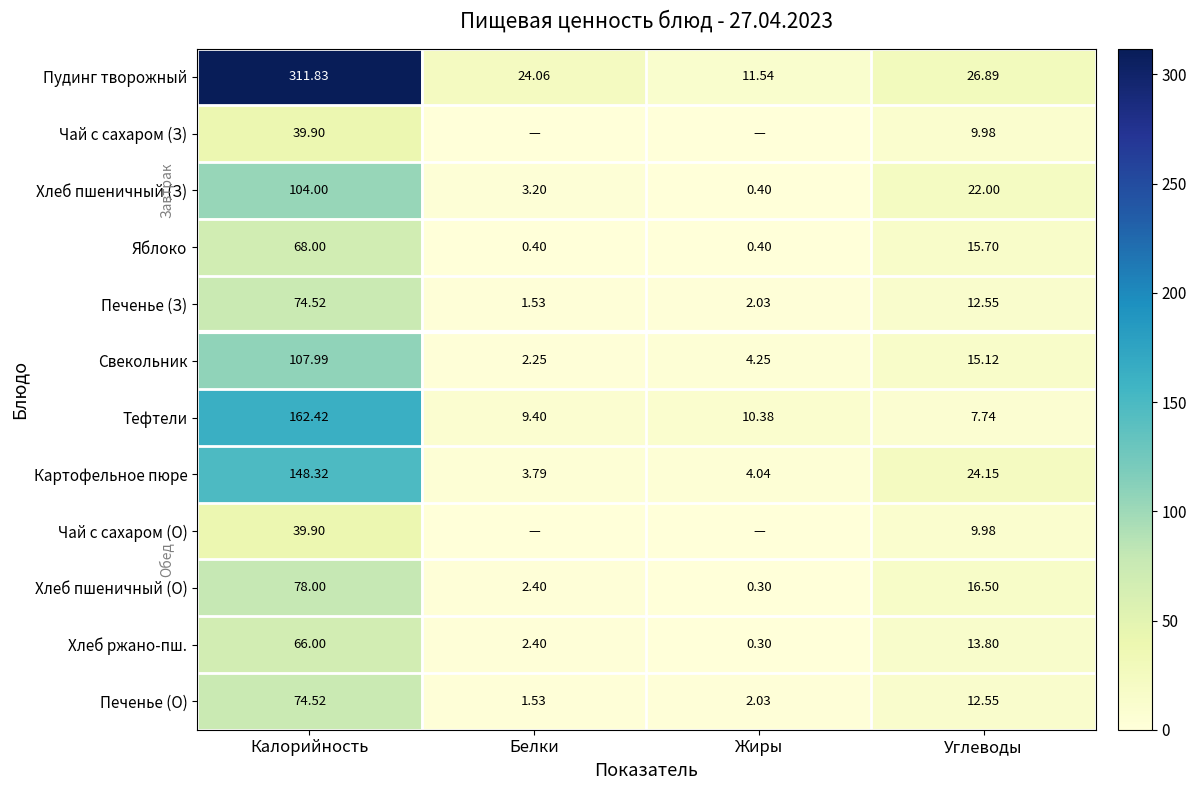

True or false: Яблоко has a value of 68.0 at Калорийность.

True